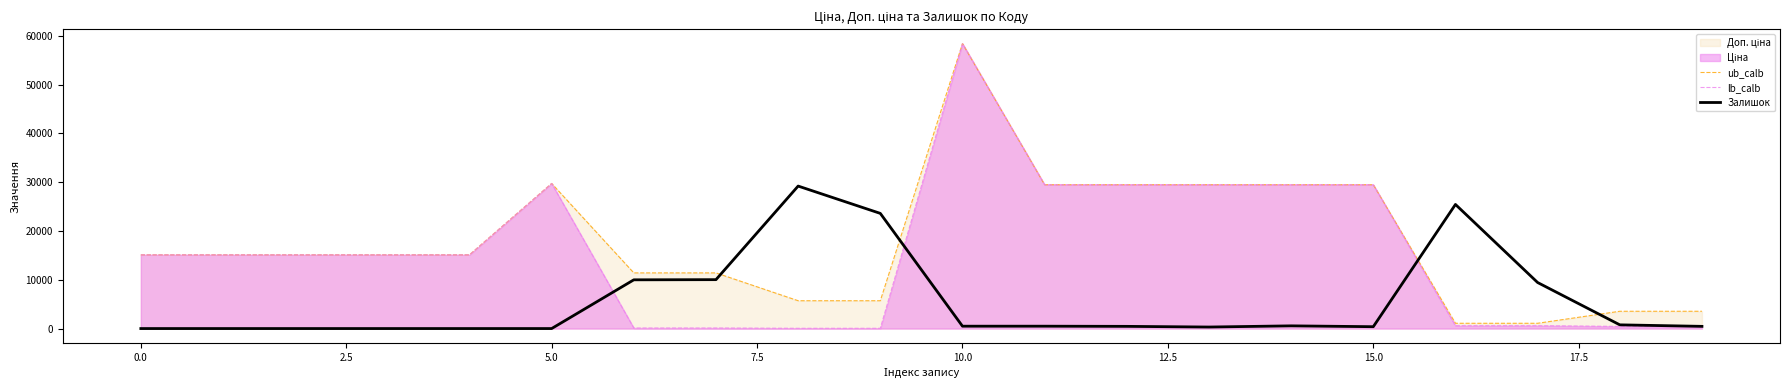

How many data points in lb_calb are above 15120?

7